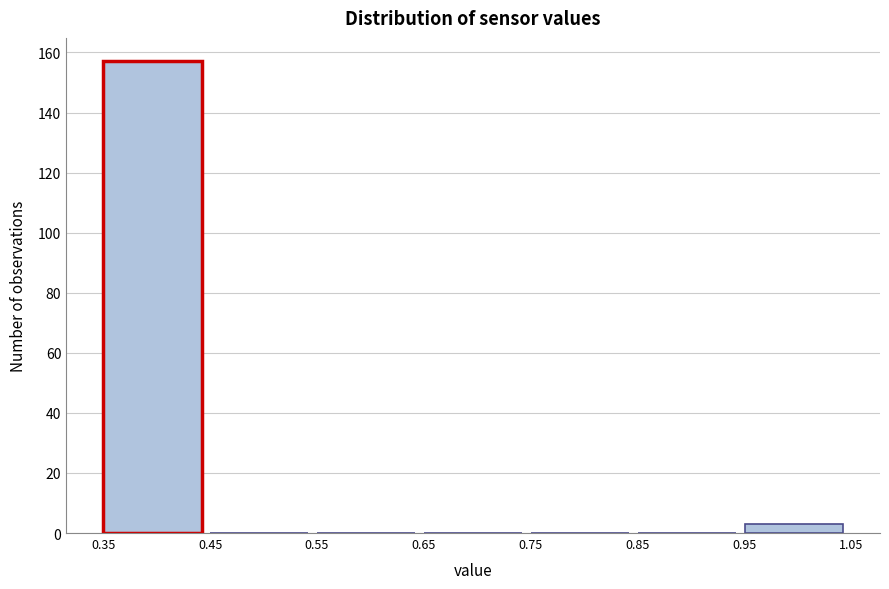

Reading left to right, list every bar in this chart as the range it spans on the x-axis followed by its height. The values are not printed on the chart, so give them approximately, as read against the axis.

0.35 to 0.45: 158
0.45 to 0.55: 0
0.55 to 0.65: 0
0.65 to 0.75: 0
0.75 to 0.85: 0
0.85 to 0.95: 0
0.95 to 1.05: 4